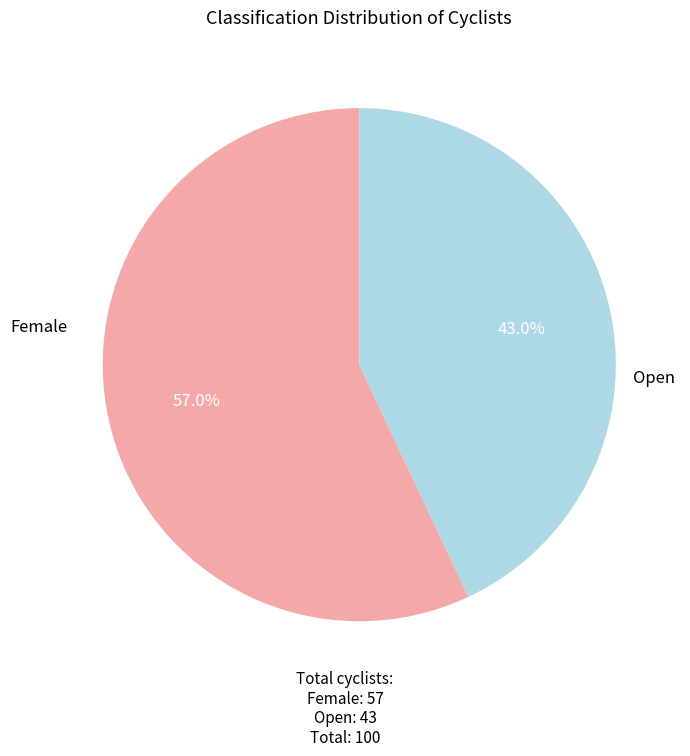

Is there any slice that represents more than half of the pie?

Yes